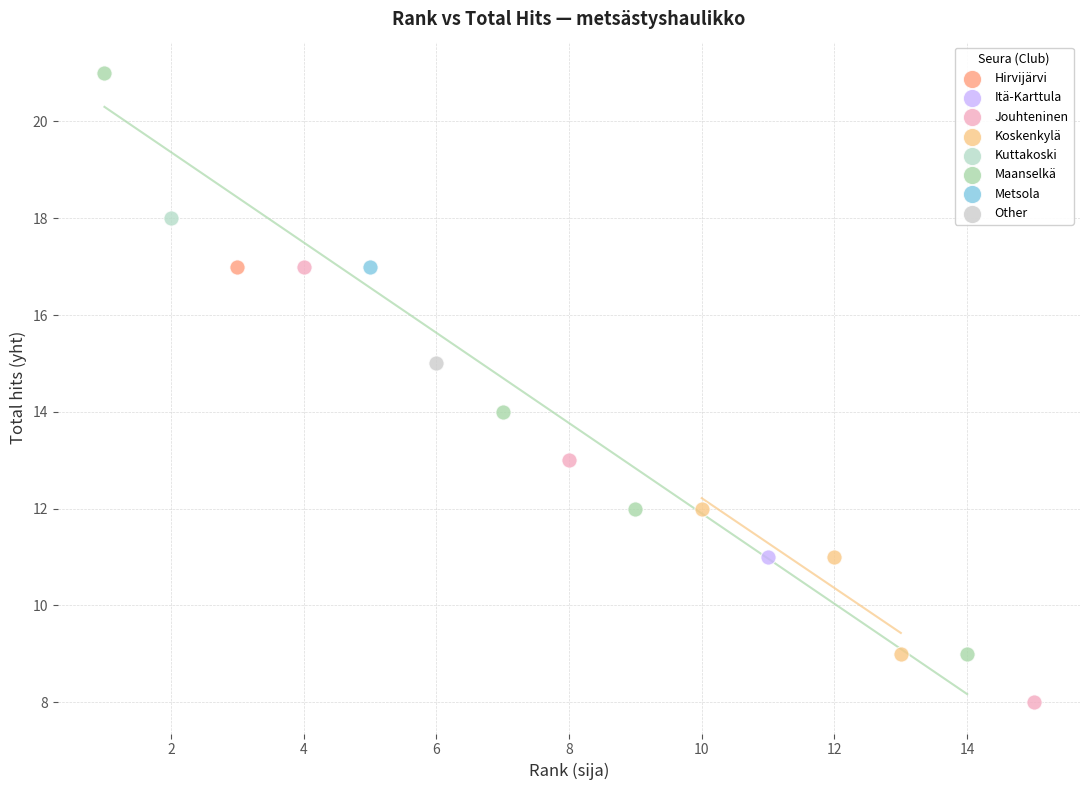

Which series contains the lowest Y value?

Jouhteninen